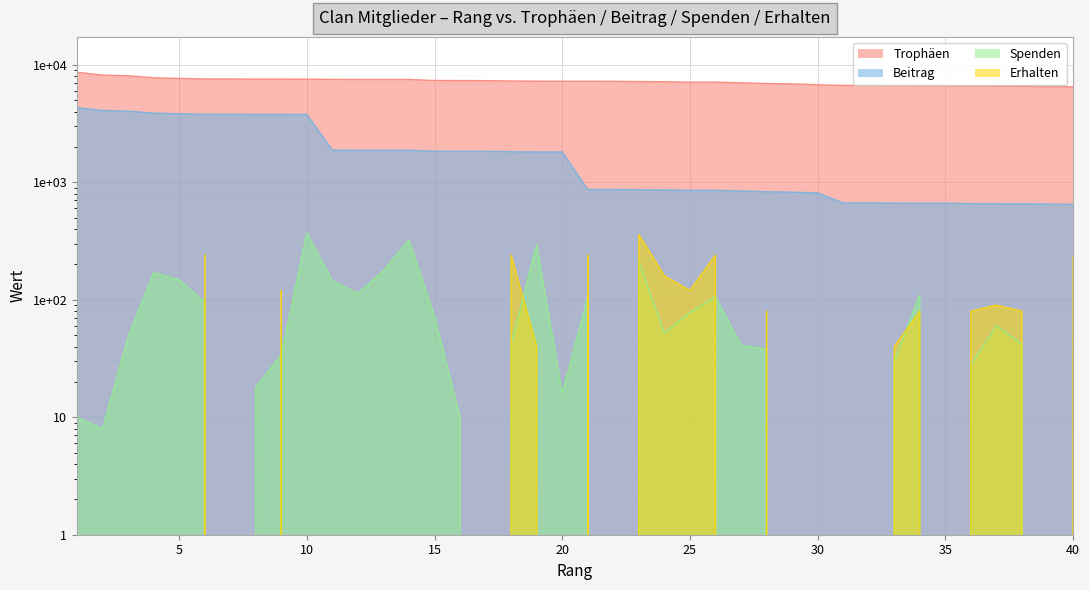

True or false: Beitrag and Erhalten cross at least once.

False